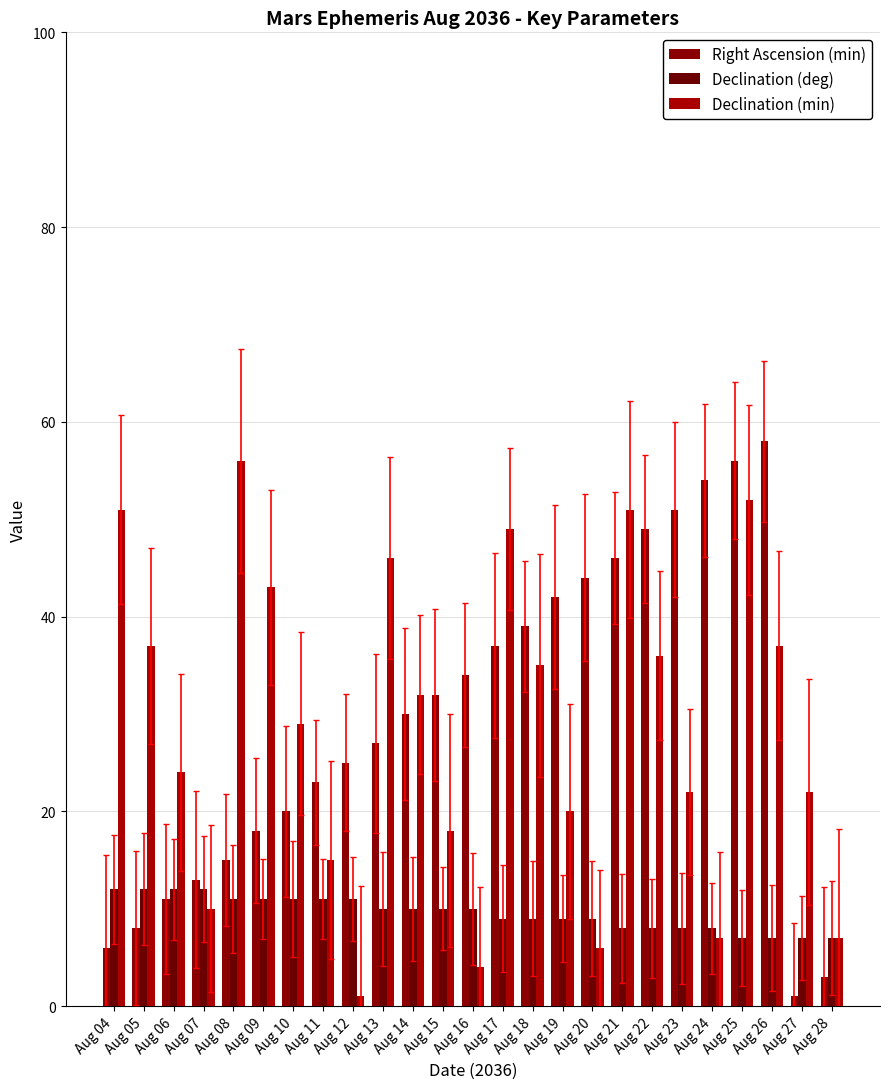

What is the difference between the Declination (deg) values at Aug 09 and Aug 28?

4